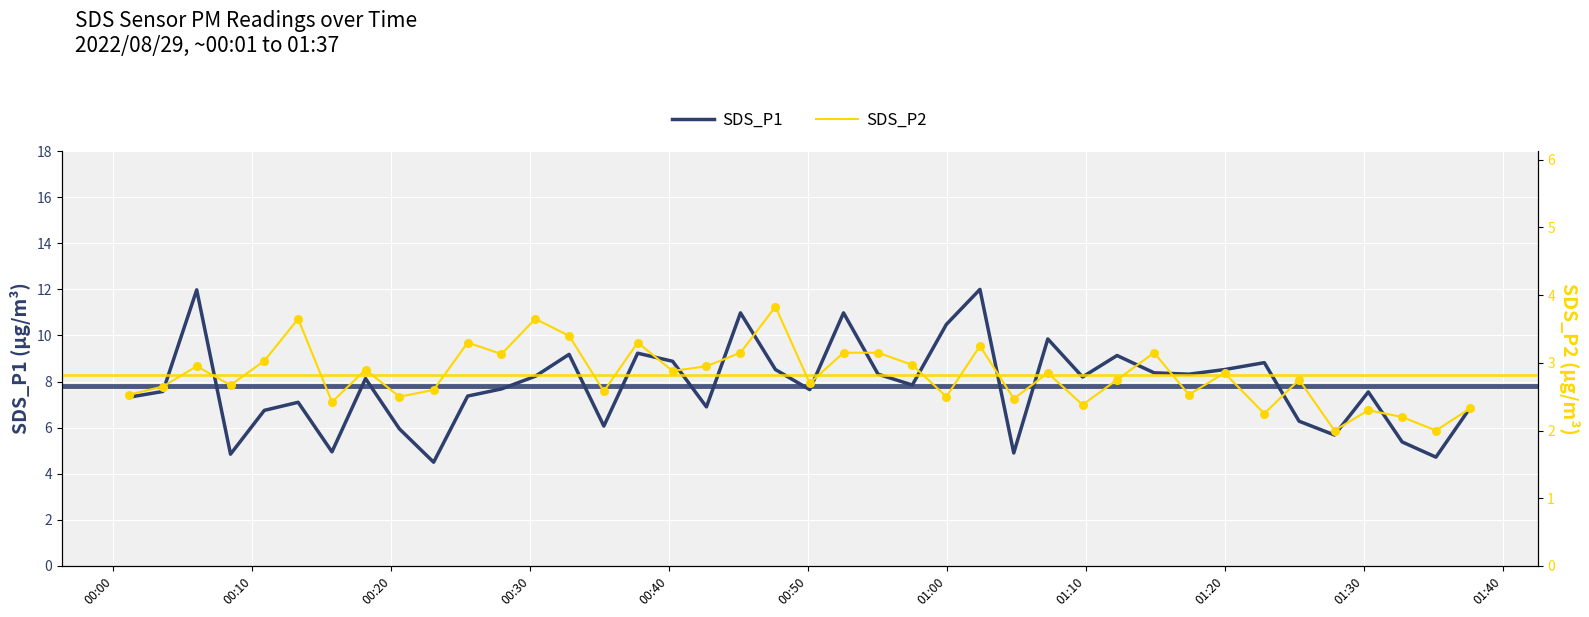

What are all the series names shown in the legend?

SDS_P1, SDS_P2